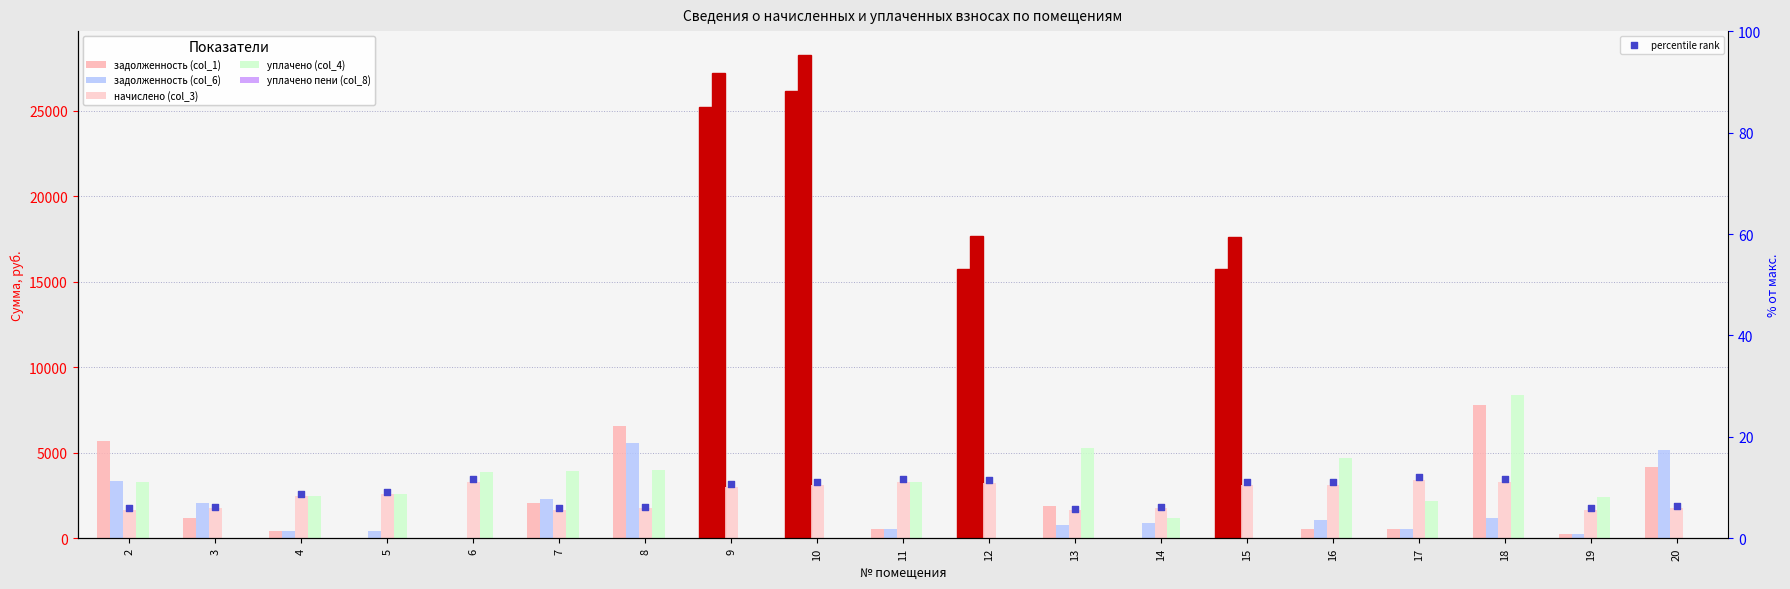

Is the value of уплачено пени (col_8) at 19 greater than the value of уплачено (col_4) at 19?

No